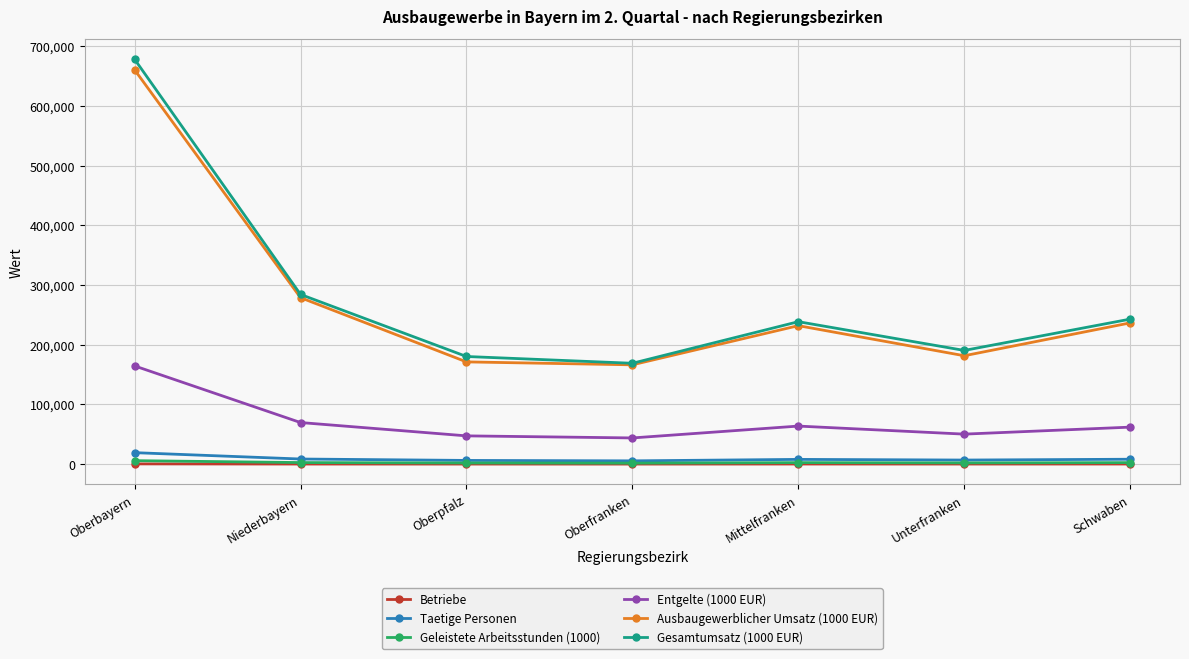

How many lines are shown in the chart?

6